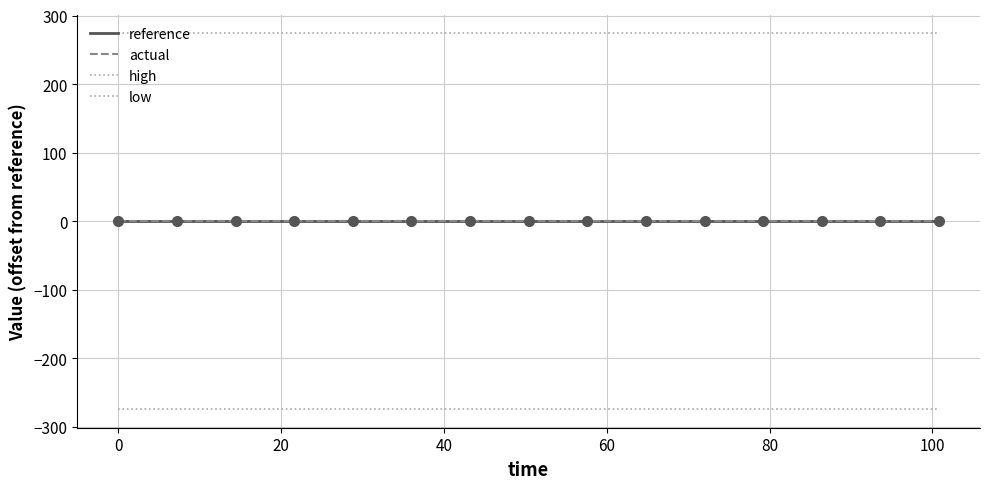

Which series has the largest total across all categories?

high